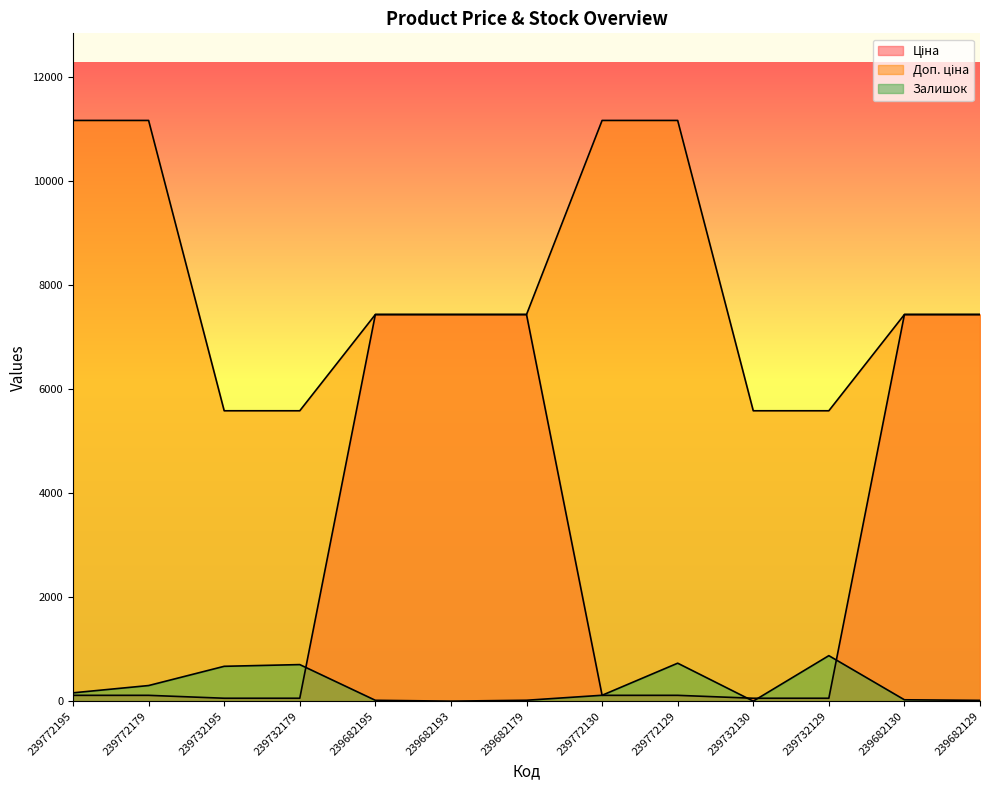

What position from the left is 239682130?

12